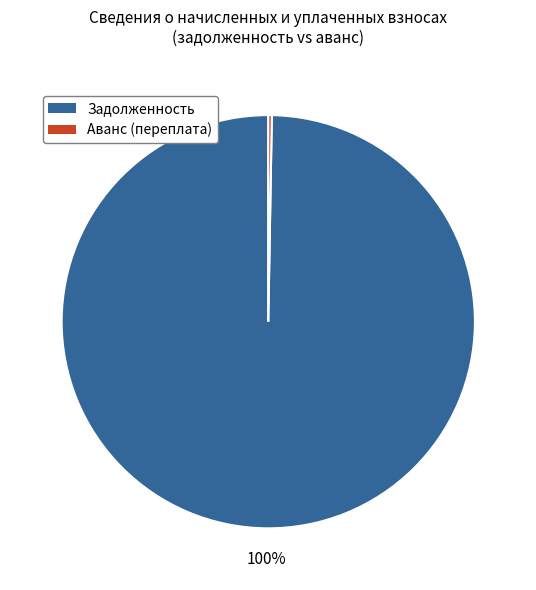

Which slice is the largest?

Задолженность